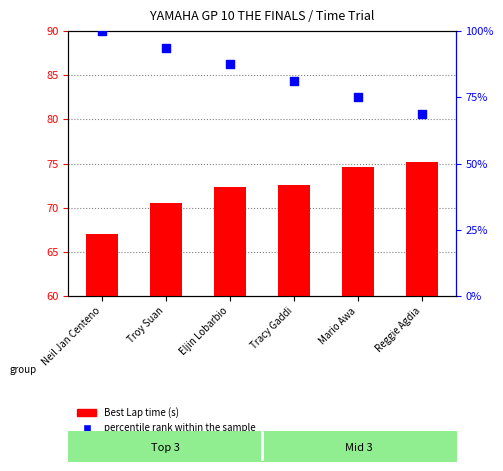

Which series has the largest total across all categories?

percentile rank within the sample